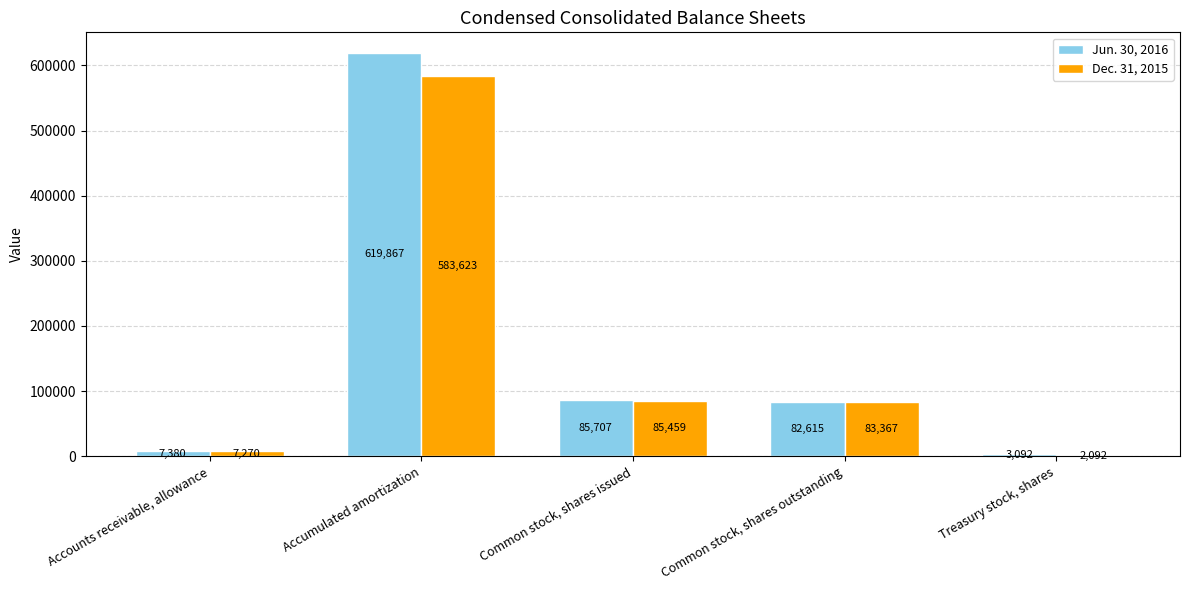

True or false: Jun. 30, 2016 has a value of 971260 at Accumulated amortization.

False